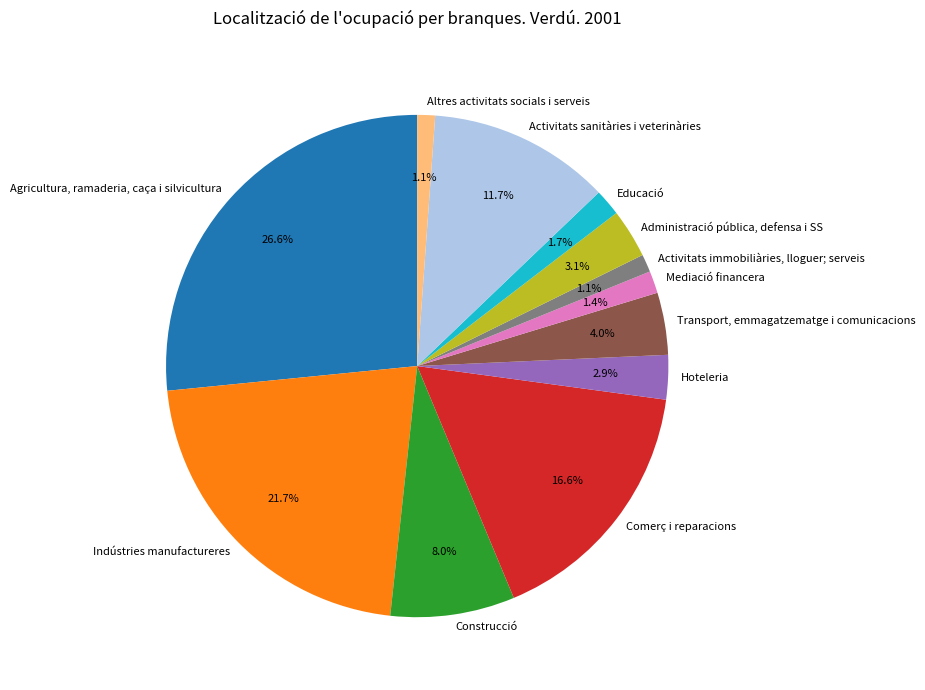

Which slice is the largest?

Agricultura, ramaderia, caça i silvicultura